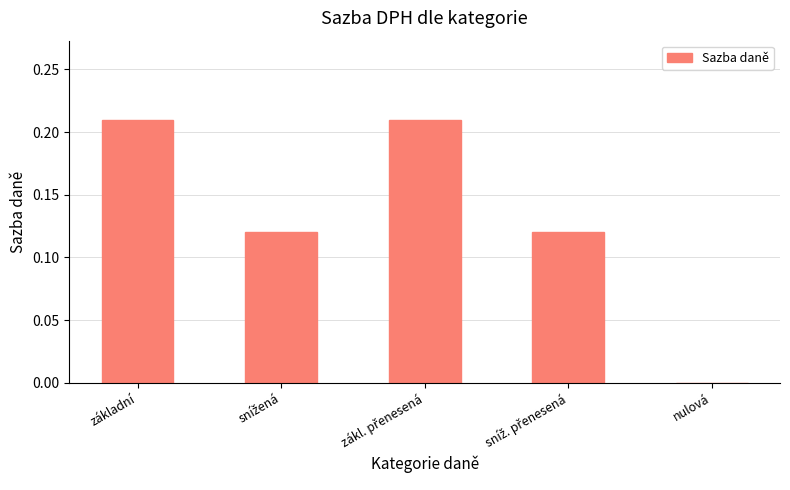

Are the bars horizontal?

No